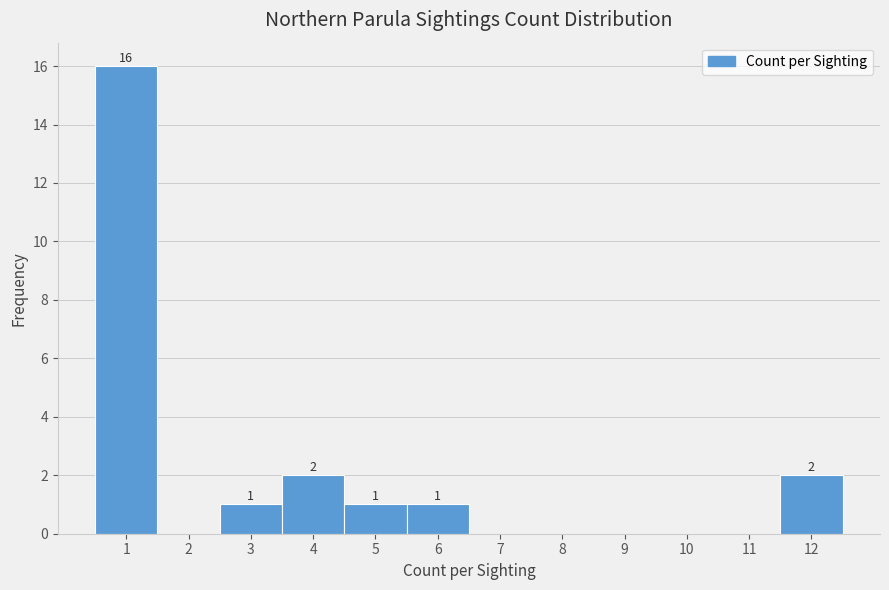

Over which range of the x-axis is the bar tallest?

0.5 to 1.5